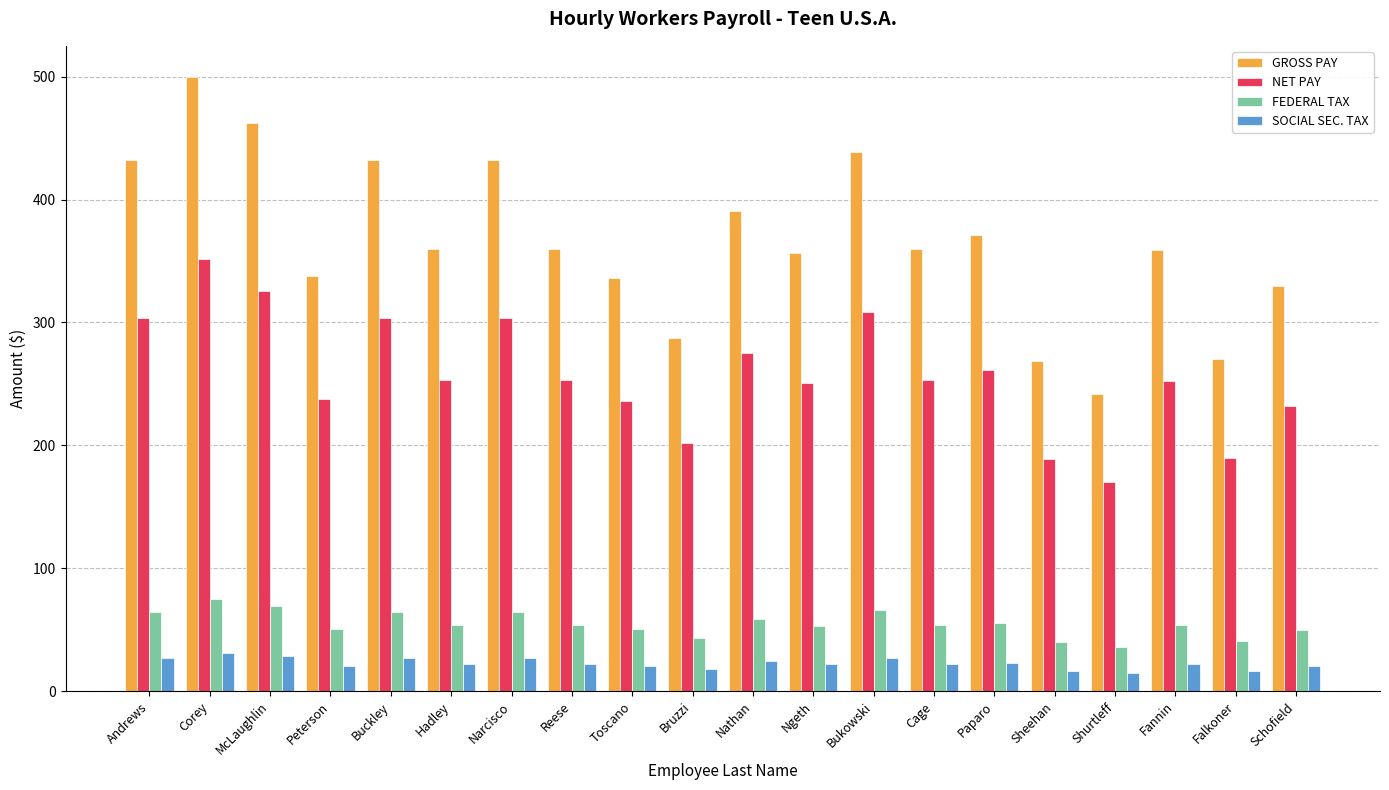

How many distinct data groups are displayed?

4